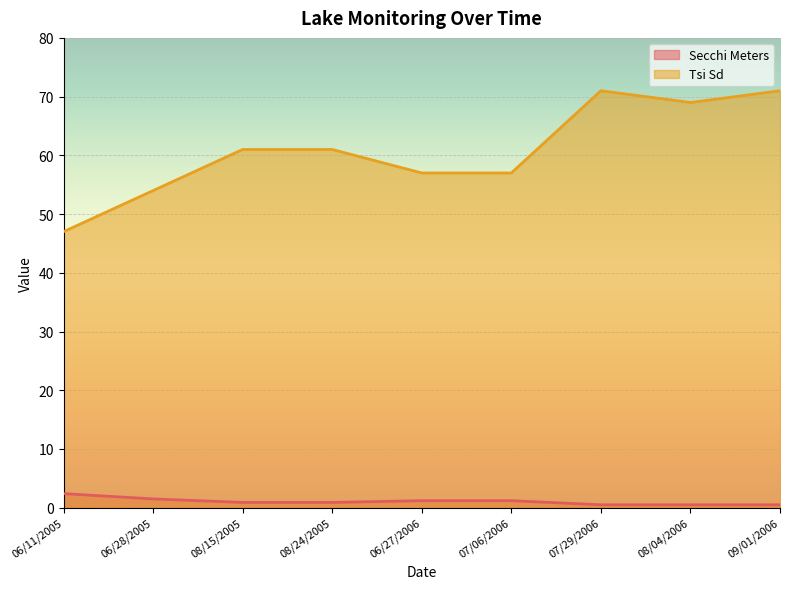

Which label corresponds to the largest value in the chart?

07/29/2006